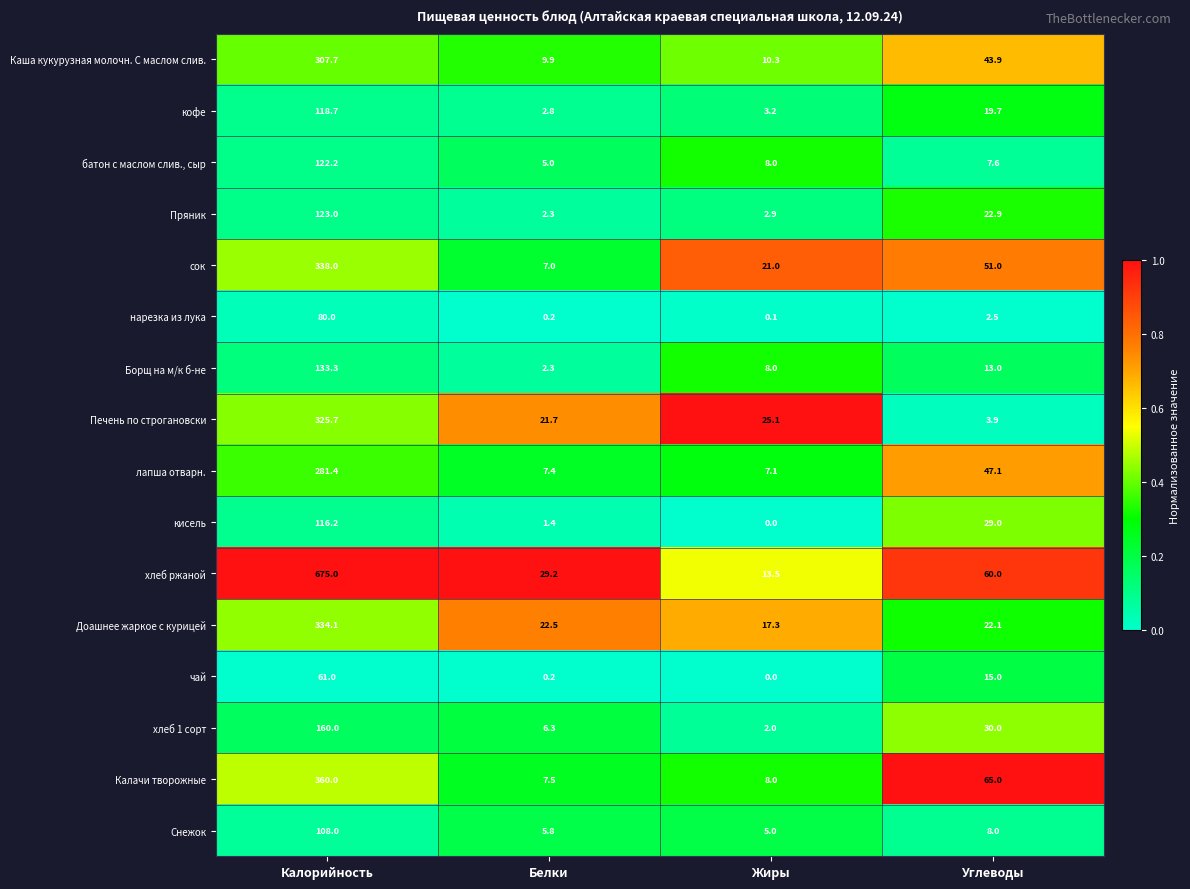

Which series changed the most between Калорийность and Белки?

хлеб ржаной